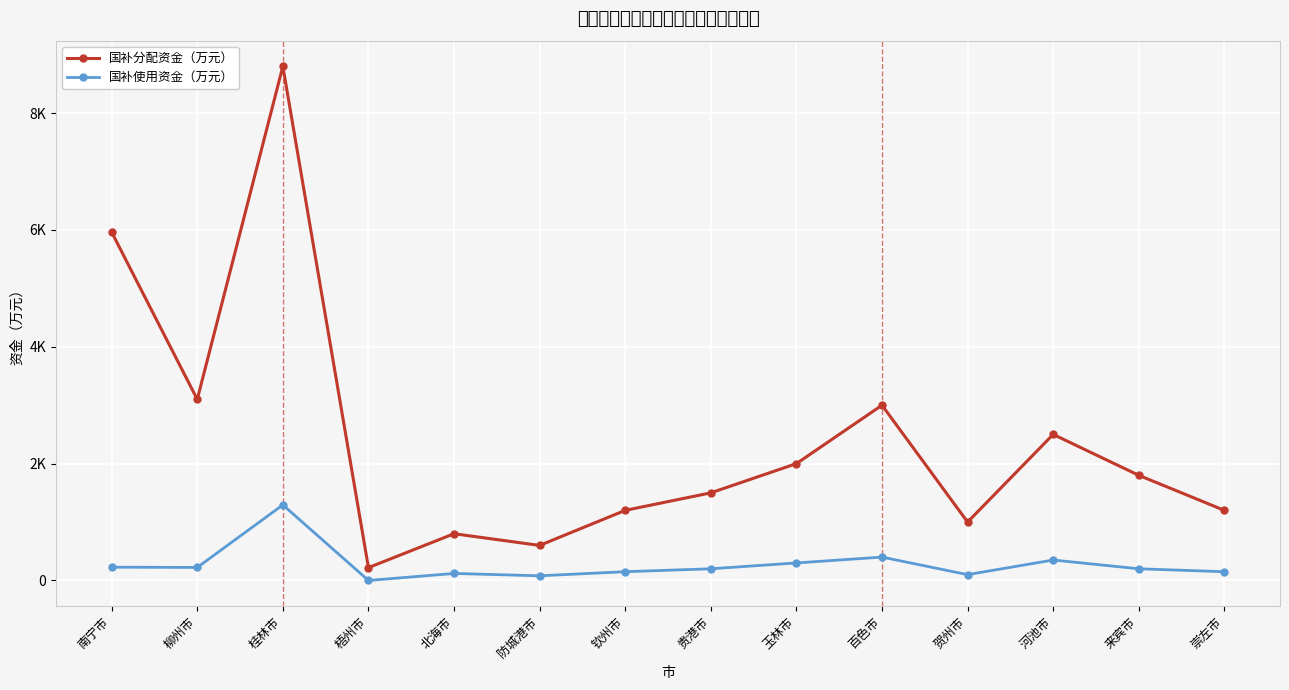

Rank the categories by 国补使用资金（万元） value from highest to lowest.

桂林市, 百色市, 河池市, 玉林市, 南宁市, 柳州市, 贵港市, 来宾市, 钦州市, 崇左市, 北海市, 贺州市, 防城港市, 梧州市